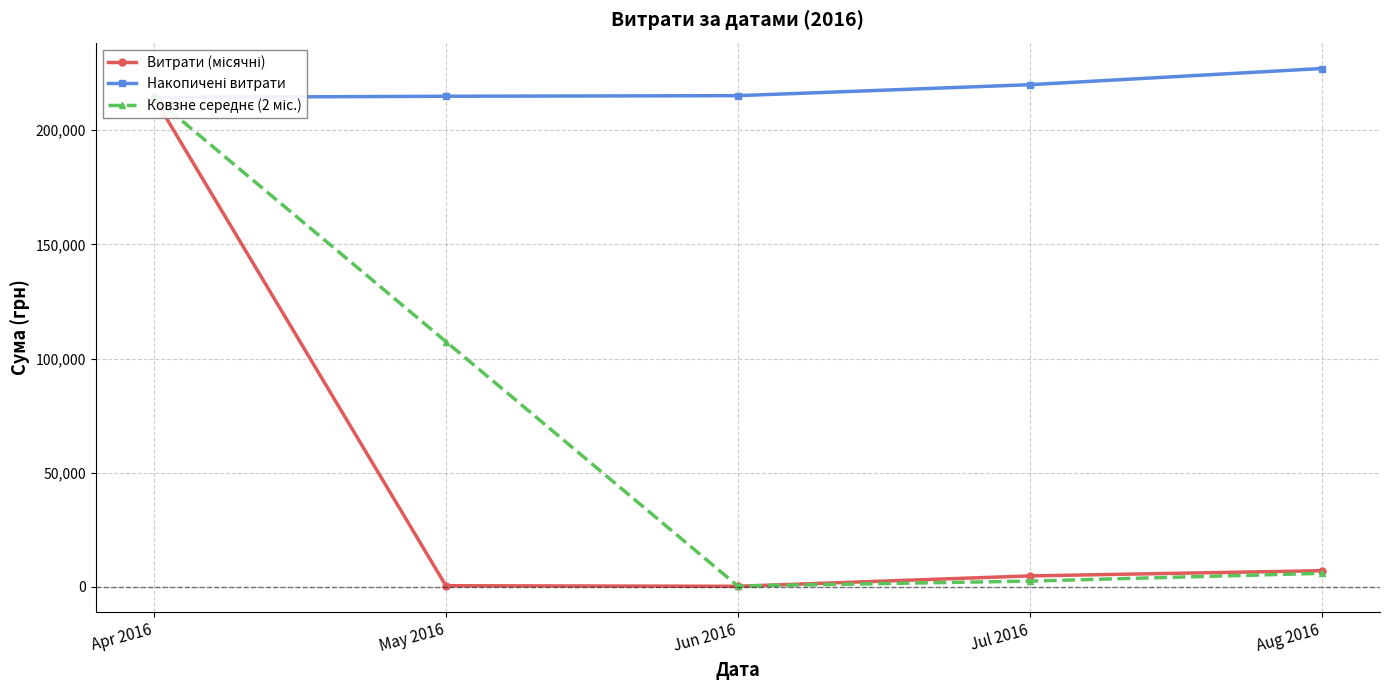

What is the label of the 3rd point from the left?

Jun 2016